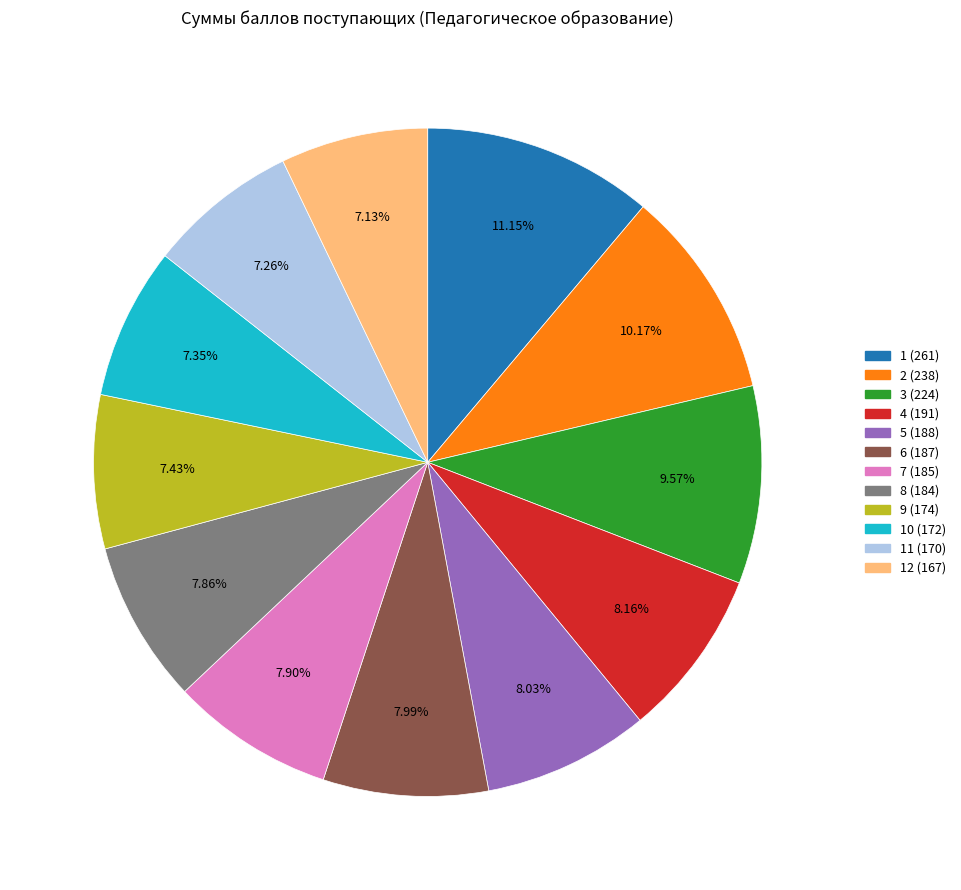

Count the number of slices in the pie.

12